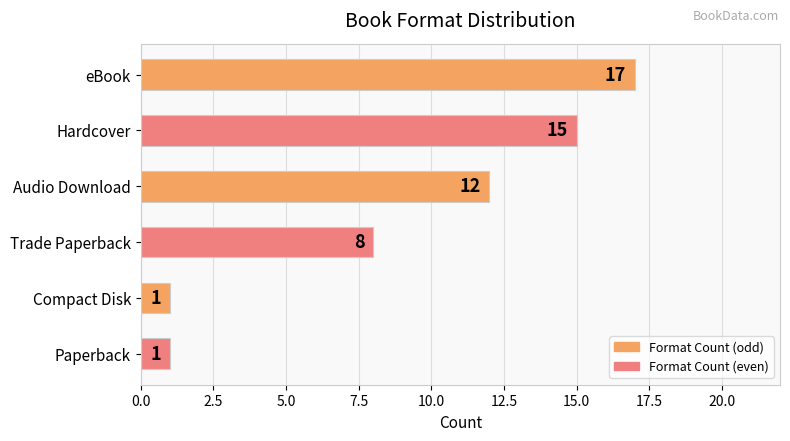

What is the greatest value displayed?

17